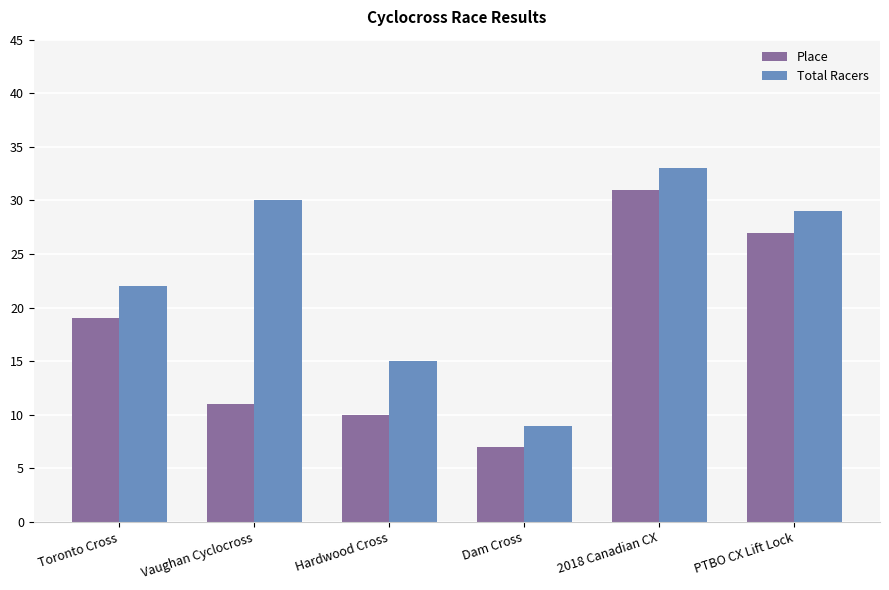

List the labels in order of Place value, smallest first.

Dam Cross, Hardwood Cross, Vaughan Cyclocross, Toronto Cross, PTBO CX Lift Lock, 2018 Canadian CX